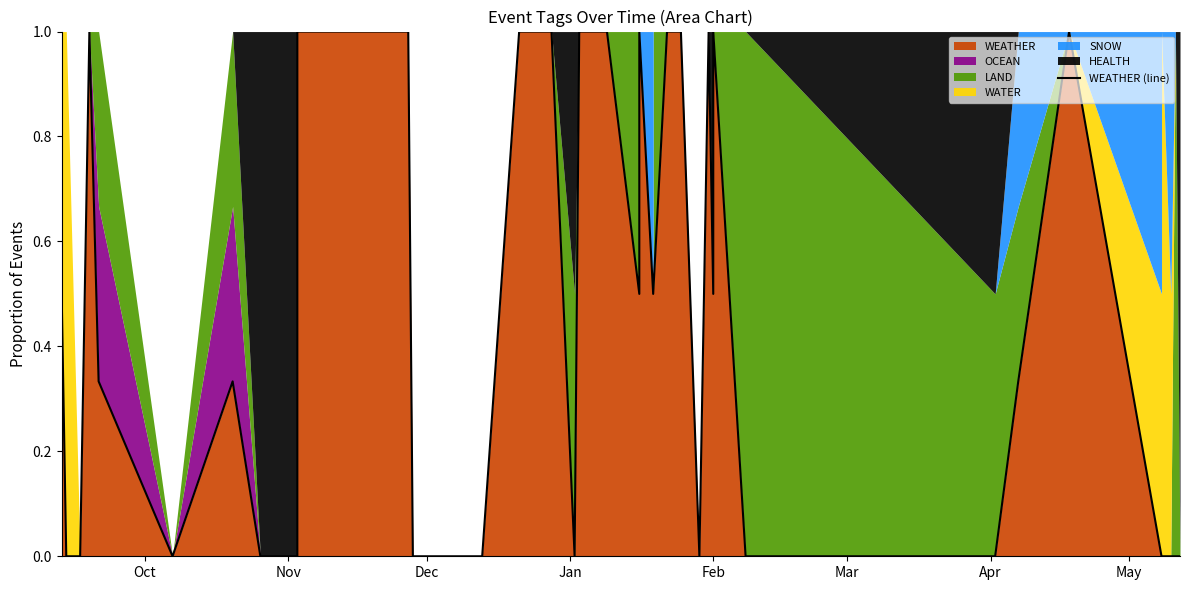

What is the difference between the second highest and minimum values?

1.0